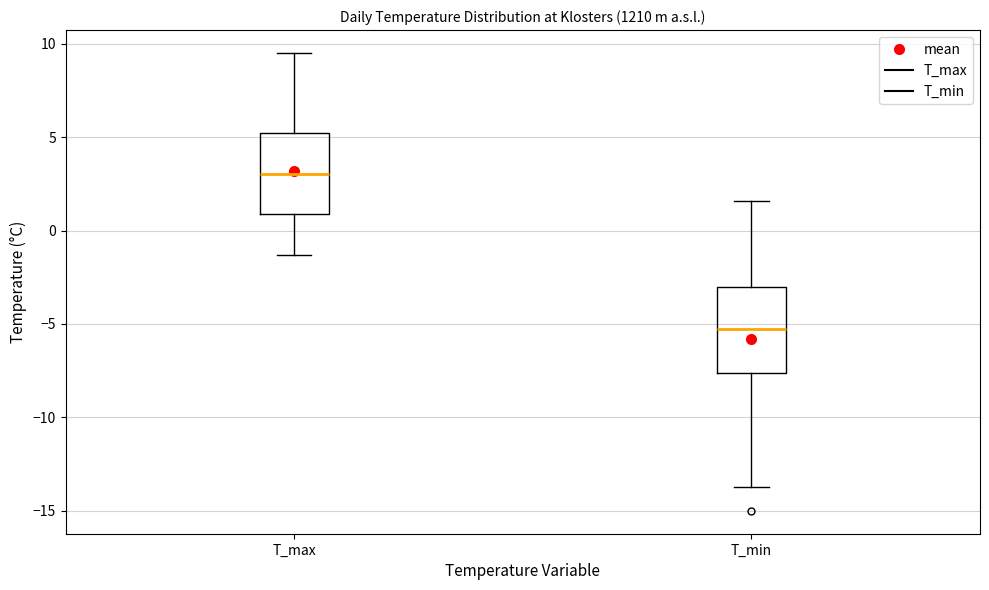

Which box has the highest median line?

T_max